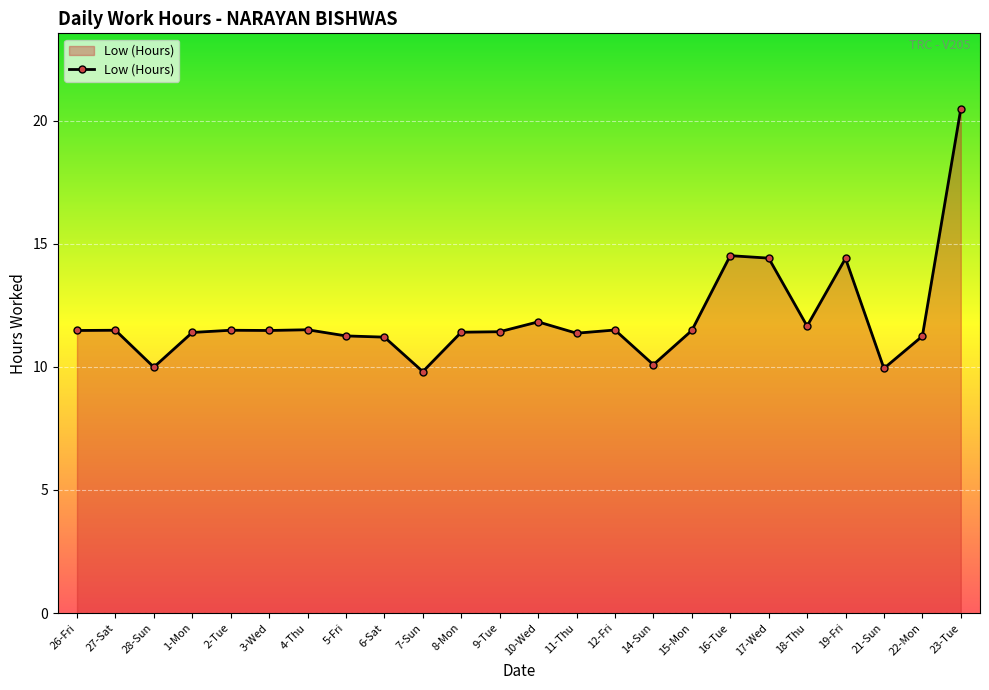

True or false: there are more than 2 points higher than both neighbors.

True